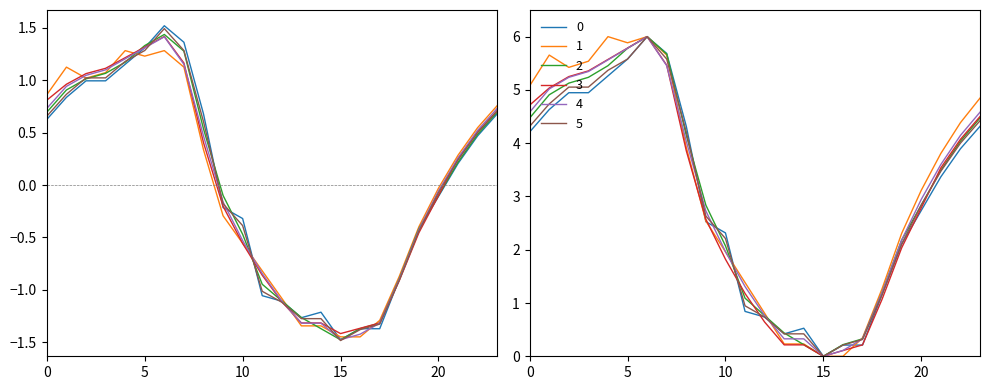

What is the value of the 4 point at the 22nd from the left?

0.3